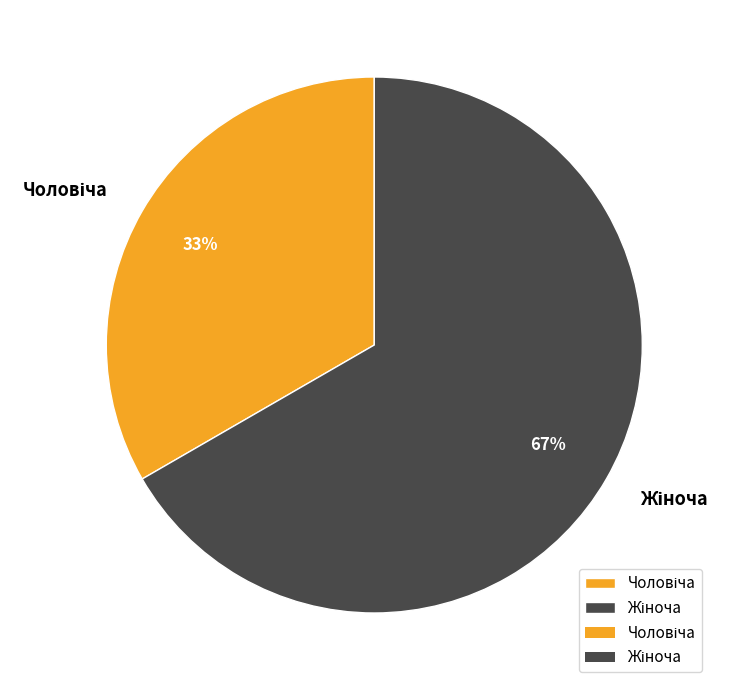

Is there any slice that represents more than half of the pie?

Yes